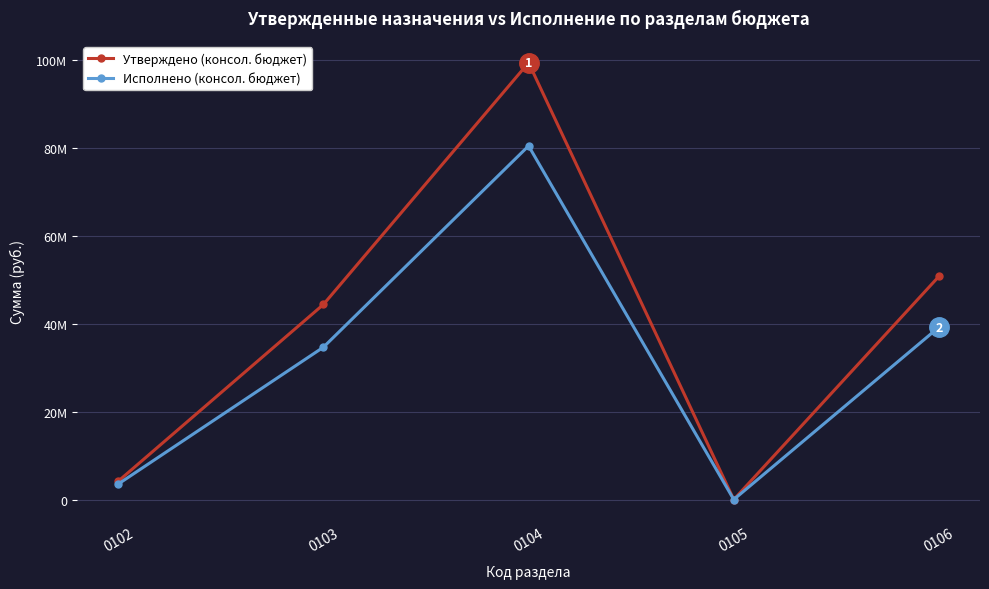

What are all the series names shown in the legend?

Утверждено (консол. бюджет), Исполнено (консол. бюджет)